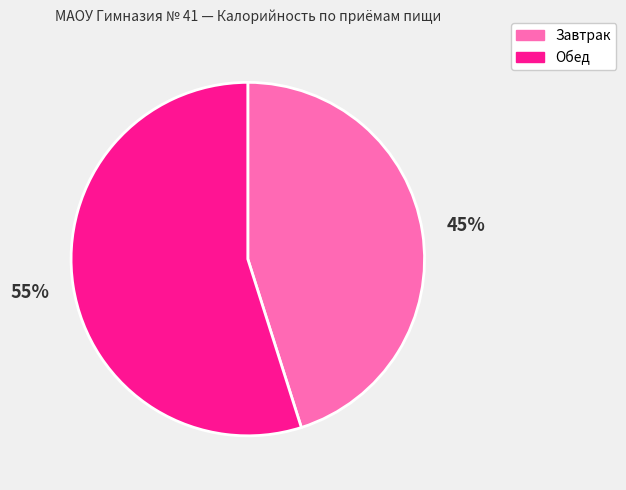

Is it true that Обед is 68% of the pie?

False